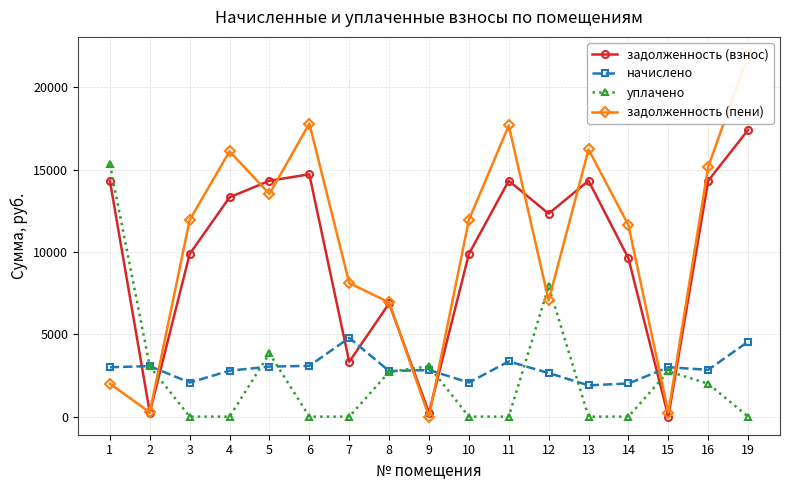

What is the difference between the maximum and minimum values in the задолженность (взнос) series?

17411.2